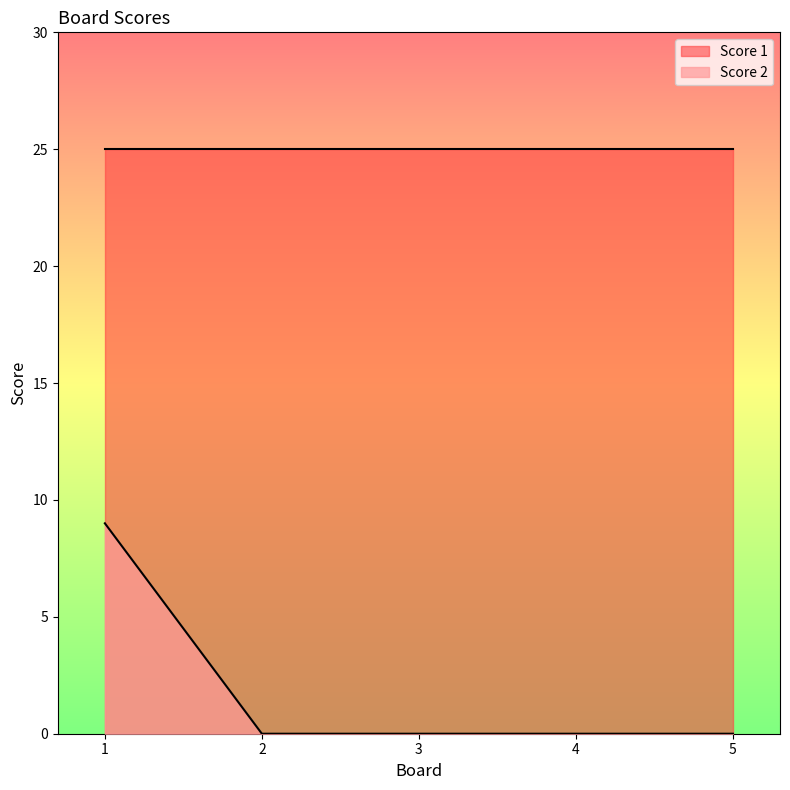

The chart shows a value of 5 at 3. True or false?

False